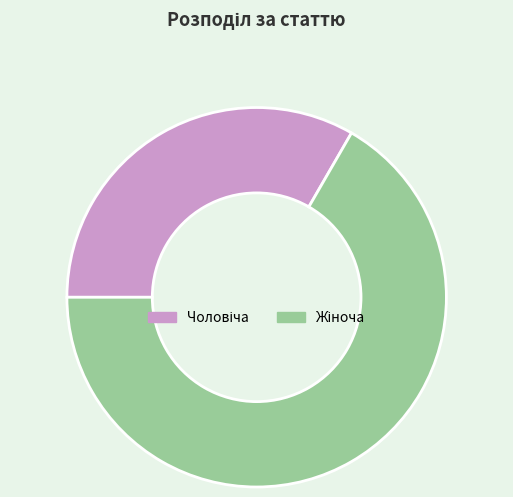

Is there a majority slice in this chart?

Yes